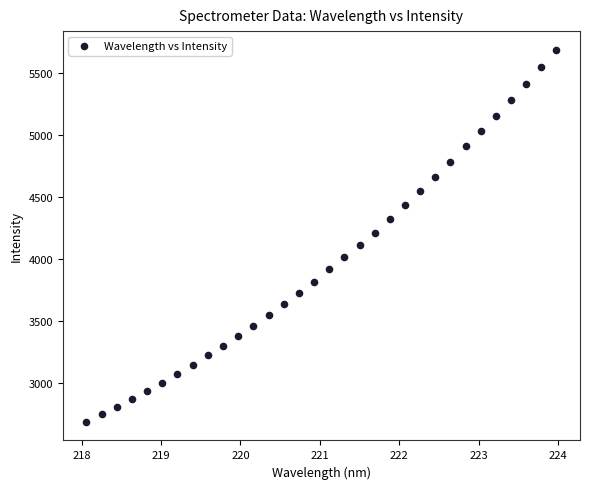

What is the range of X values (max minus min)?

5.9